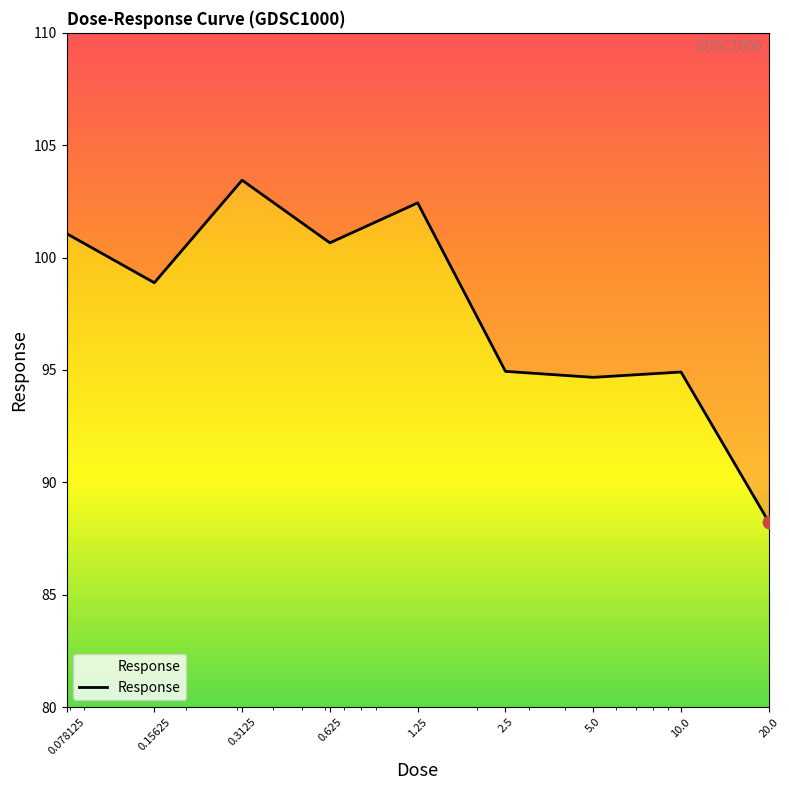

Approximately how many times larger is the value at 0.078125 compared to 0.15625?

1.0